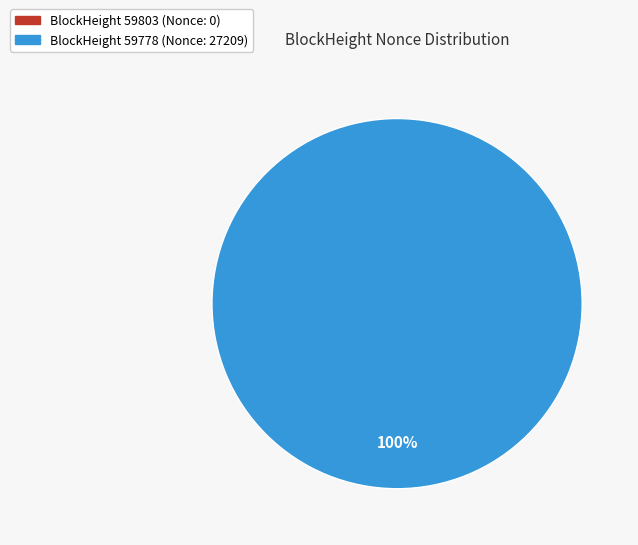

To the nearest percent, what is the difference between the largest and smallest slice percentages?

100%